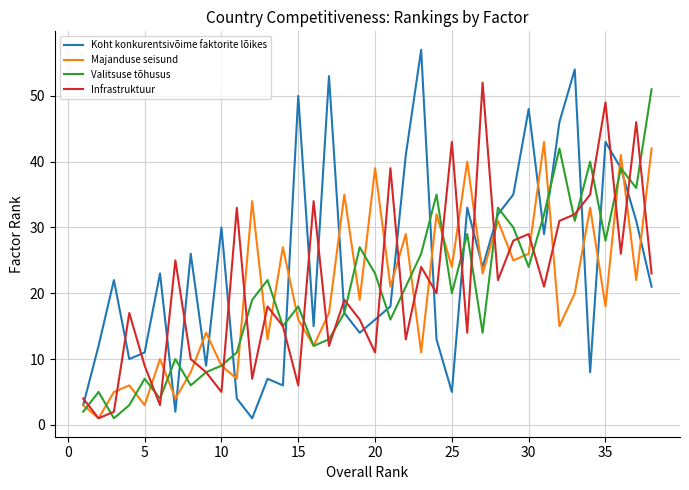

What is the maximum value shown in the chart?

57